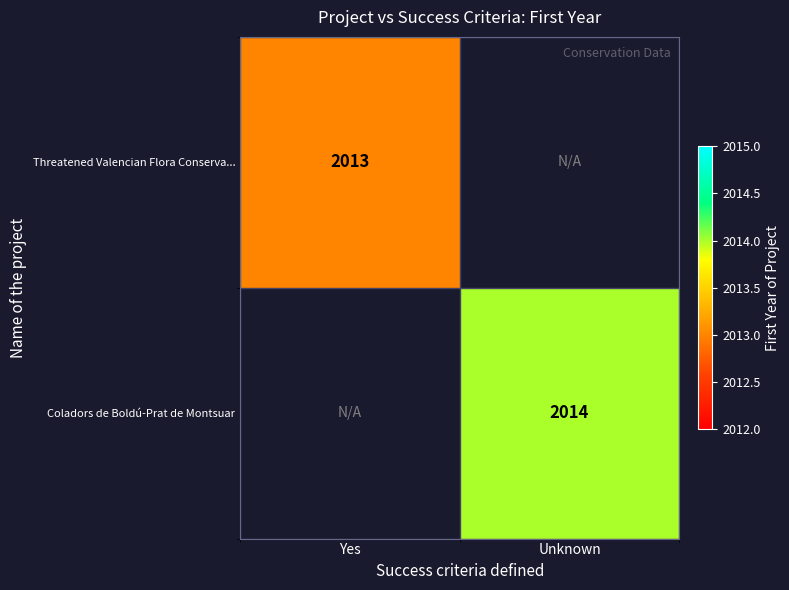

At how many categories does at least one series exceed 2013?

1